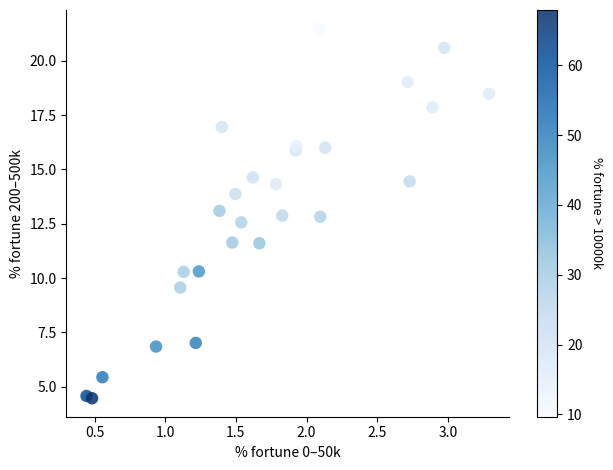

What is the range of Y values (max minus min)?

17.0